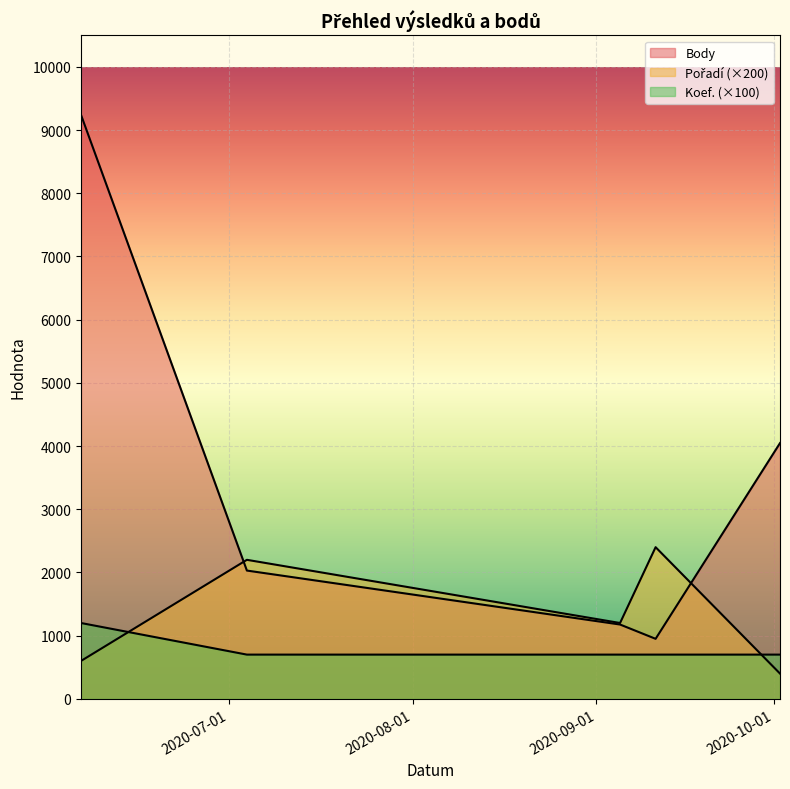

What is the difference between the Body values at 2020-09-11 and 2020-09-05?

226